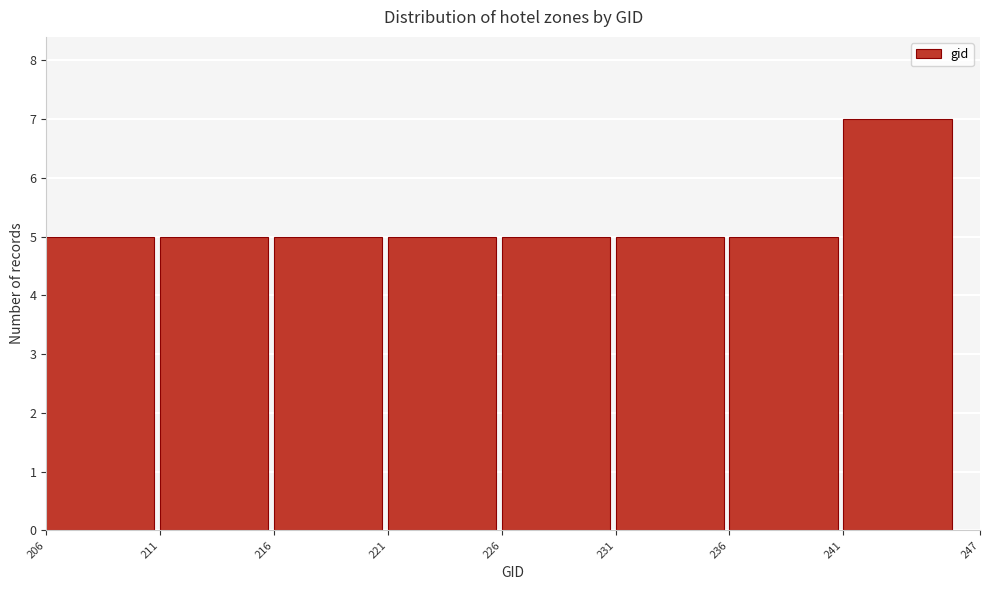

Reading left to right, transcribe this chart: for each bar, give the range it covers on the x-axis and its height. The values are not printed on the chart, so give them approximately, as read against the axis.

206 to 211: 5
211 to 216: 5
216 to 221: 5
221 to 226: 5
226 to 231: 5
231 to 236: 5
236 to 241: 5
241 to 247: 7